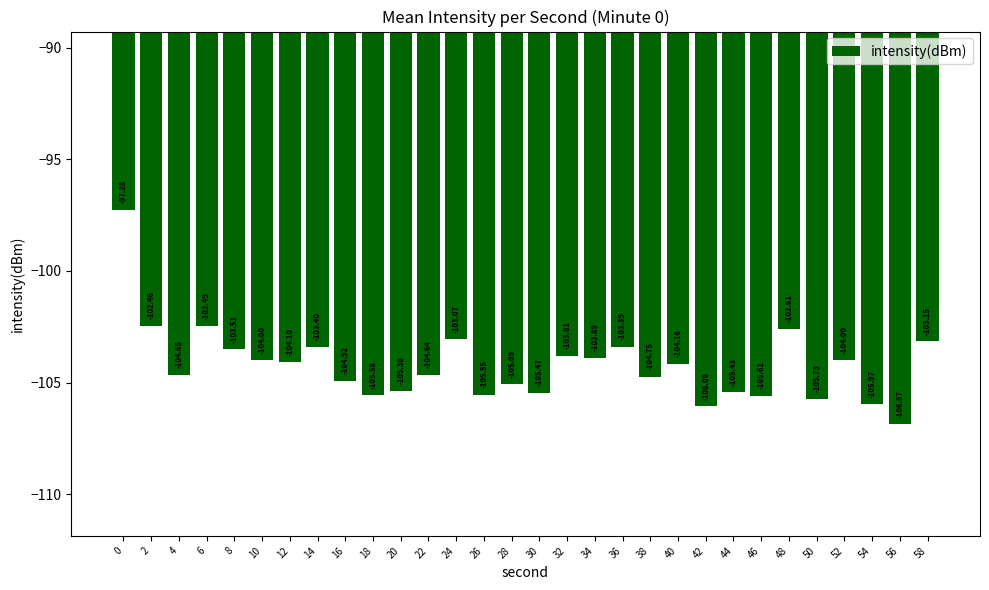

The chart shows a value of -66.4 at 18. True or false?

False